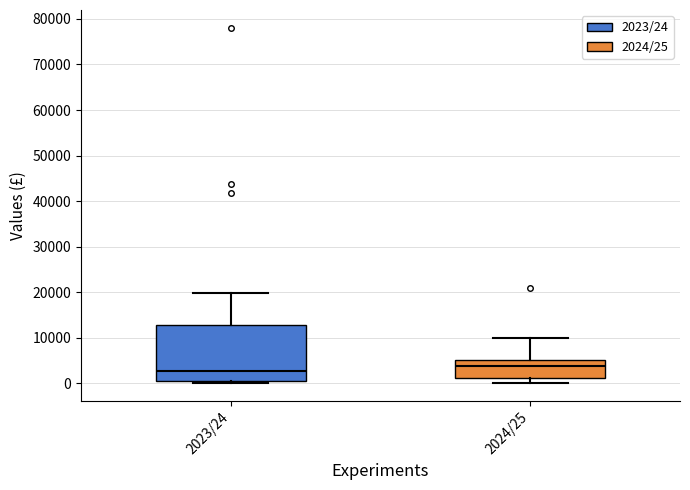

Which box is the tallest, from its lower edge to its upper edge?

2023/24